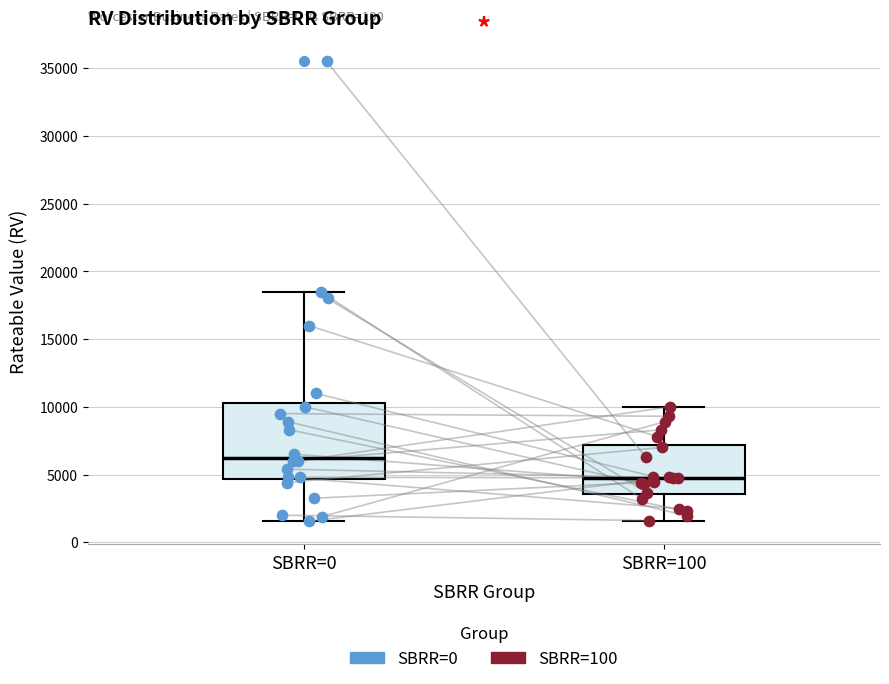

Which box is the tallest, from its lower edge to its upper edge?

SBRR=0